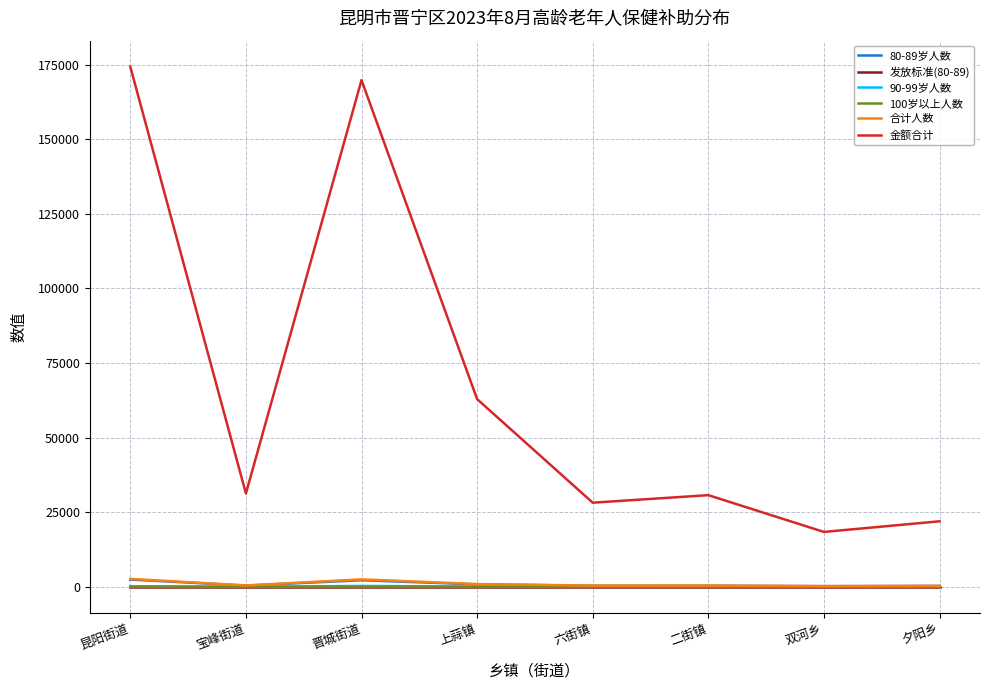

Which series has the largest total across all categories?

金额合计